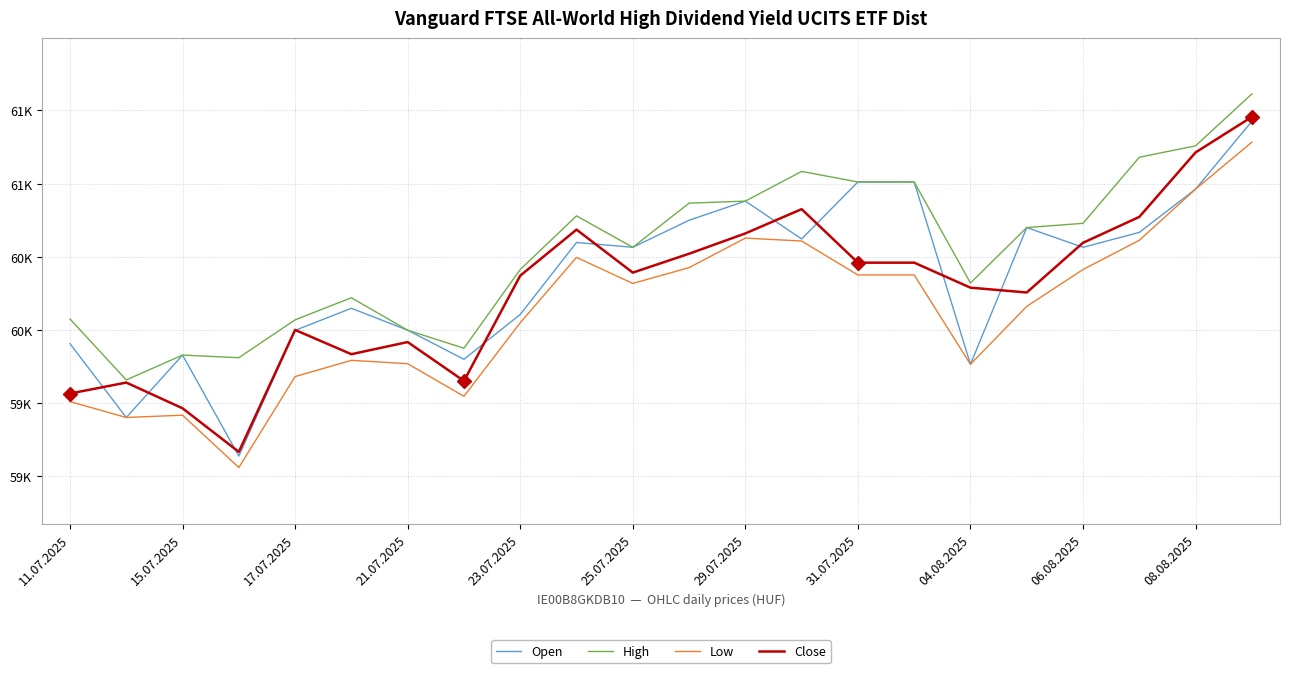

Reading left to right, extract all data points from this chart.

Open: 59905	59400	59827	59136	59996	60147	59997	59798	60105	60597	60564	60749	60880	60621	61011	61011	59764	60699	60564	60666	60962	61426
High: 60074	59657	59827	59809	60068	60219	59997	59874	60412	60779	60564	60866	60880	61083	61011	61011	60320	60699	60728	61180	61258	61613
Low: 59509	59400	59416	59058	59680	59791	59768	59545	60048	60495	60317	60425	60627	60607	60375	60375	59764	60160	60412	60612	60962	61283
Close: 59564	59639	59463	59165	59999	59833	59916	59650	60370	60685	60391	60520	60659	60825	60459	60459	60288	60255	60595	60772	61213	61456